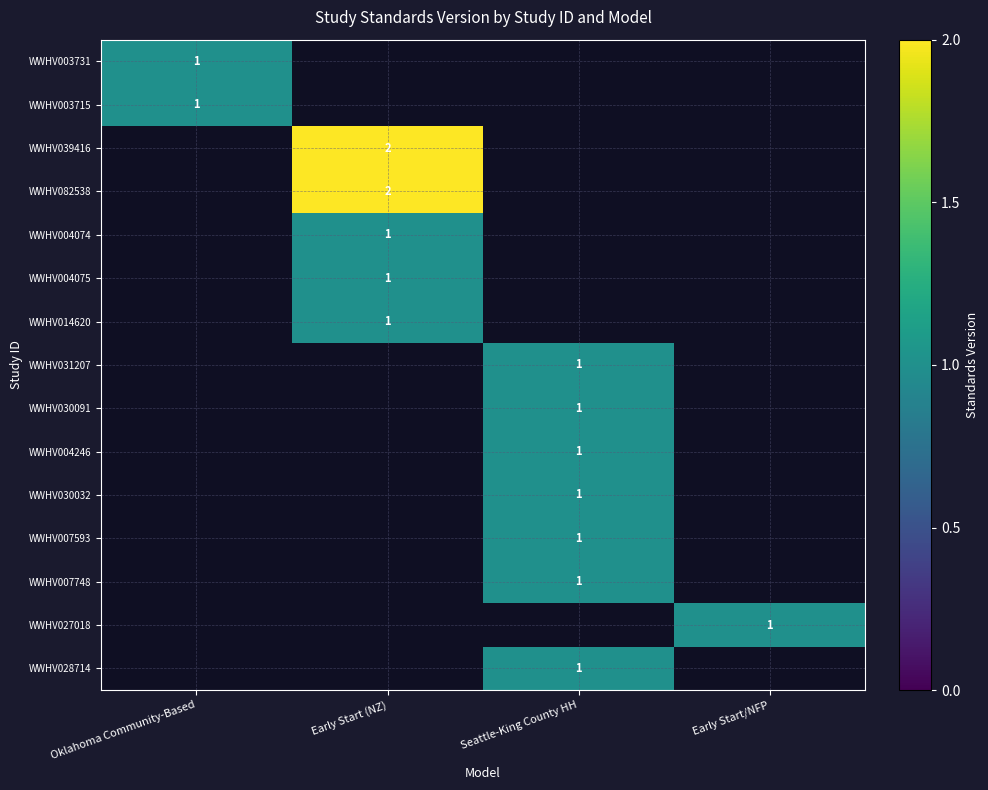

True or false: WWHV039416 has a value of 1 at Early Start (NZ).

False